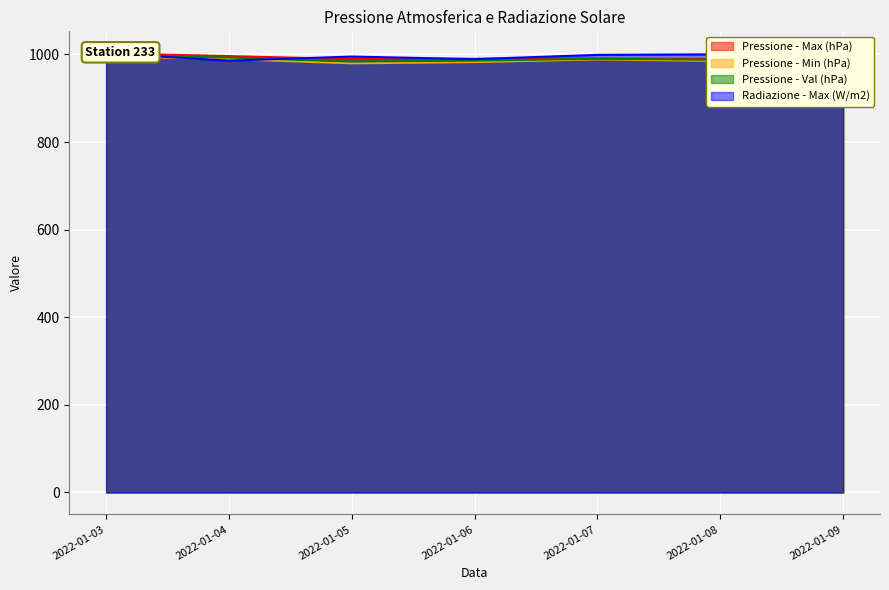

How many interior local peaks does the Pressione - Max (hPa) series have?

1